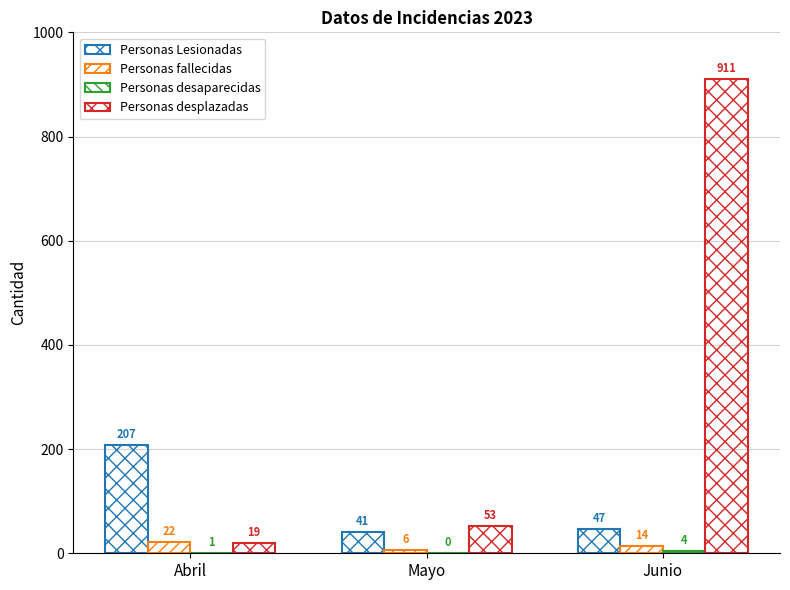

Does the chart contain stacked bars?

No